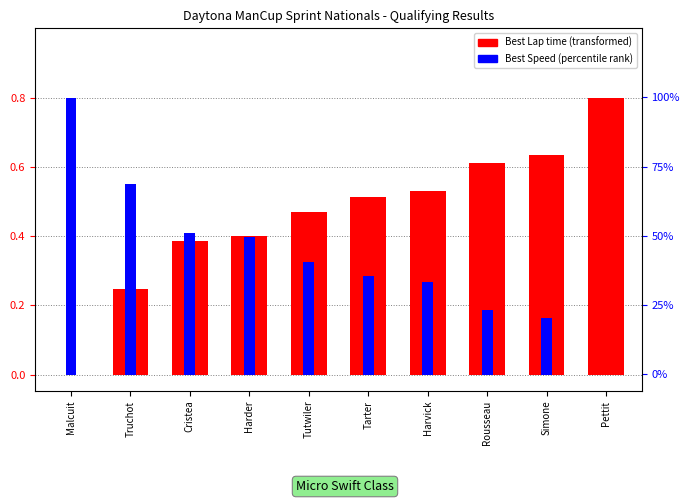

What is the label of the 3rd bar from the left?

Cristea